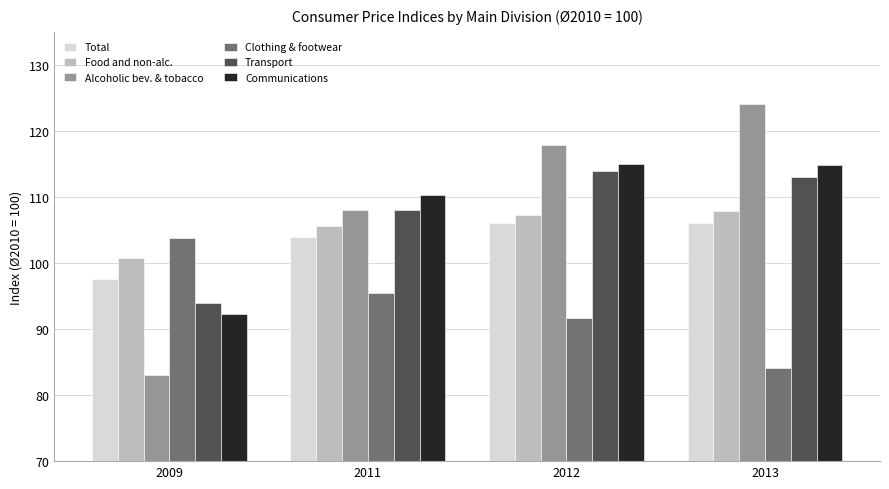

What is the difference between the highest and lowest values at 2012?

26.1